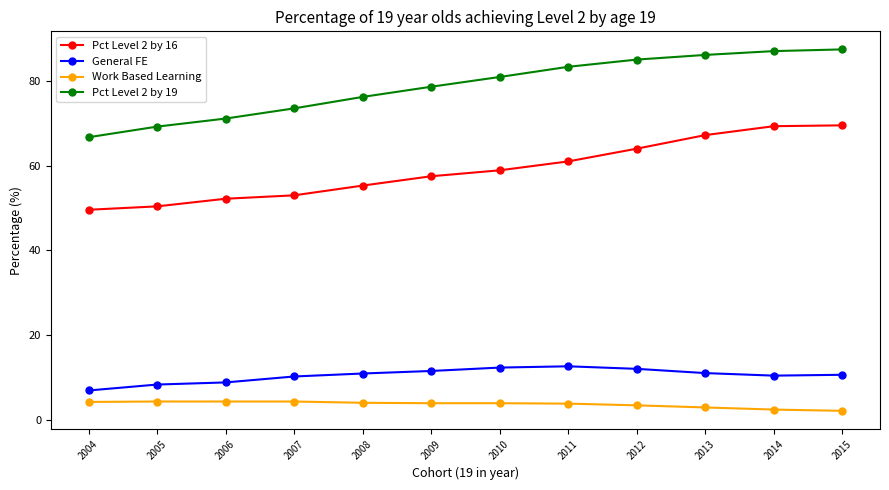

Is the value of Pct Level 2 by 16 at 2007 greater than the value of General FE at 2013?

Yes